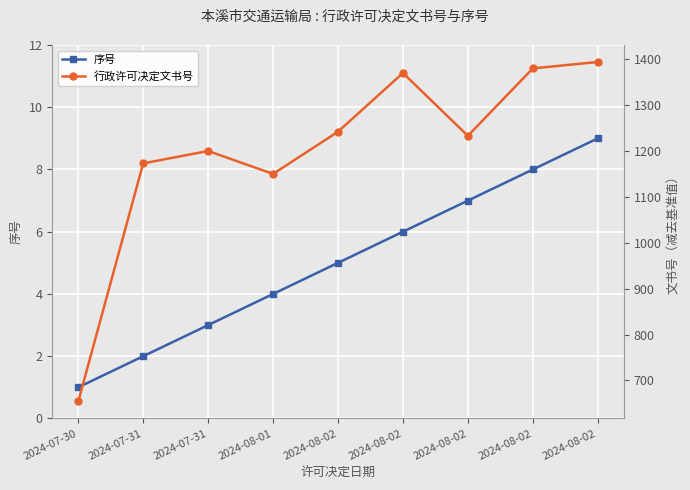

At which category is the sum across all series the highest?

2024-08-02